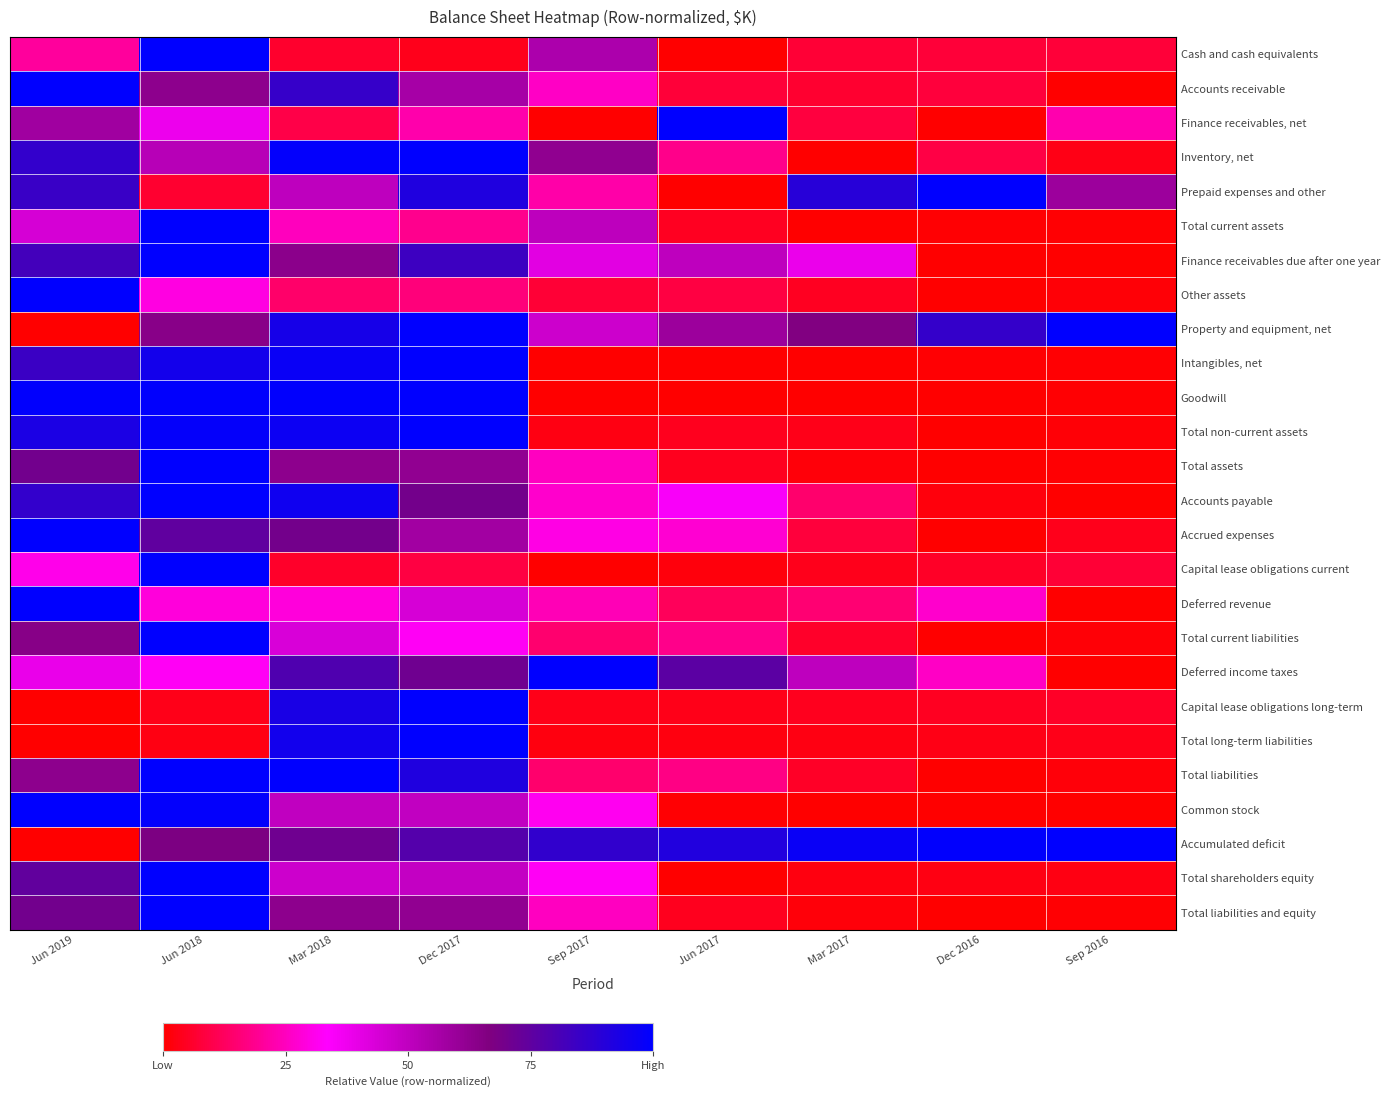

Reading left to right, transcribe all the data shown in this chart.

Cash and cash equivalents: Jun 2019=0.2	Jun 2018=1.0	Mar 2018=0.1	Dec 2017=0.0	Sep 2017=0.5	Jun 2017=0.0	Mar 2017=0.1	Dec 2016=0.1	Sep 2016=0.1
Accounts receivable: Jun 2019=1.0	Jun 2018=0.6	Mar 2018=0.9	Dec 2017=0.6	Sep 2017=0.3	Jun 2017=0.1	Mar 2017=0.1	Dec 2016=0.1	Sep 2016=0.0
Finance receivables, net: Jun 2019=0.6	Jun 2018=0.4	Mar 2018=0.1	Dec 2017=0.2	Sep 2017=0.0	Jun 2017=1.0	Mar 2017=0.1	Dec 2016=0.0	Sep 2016=0.2
Inventory, net: Jun 2019=0.9	Jun 2018=0.5	Mar 2018=1.0	Dec 2017=1.0	Sep 2017=0.6	Jun 2017=0.2	Mar 2017=0.0	Dec 2016=0.1	Sep 2016=0.0
Prepaid expenses and other: Jun 2019=0.9	Jun 2018=0.1	Mar 2018=0.5	Dec 2017=0.9	Sep 2017=0.2	Jun 2017=0.0	Mar 2017=0.9	Dec 2016=1.0	Sep 2016=0.6
Total current assets: Jun 2019=0.4	Jun 2018=1.0	Mar 2018=0.2	Dec 2017=0.2	Sep 2017=0.5	Jun 2017=0.0	Mar 2017=0.0	Dec 2016=0.0	Sep 2016=0.0
Finance receivables due after one year: Jun 2019=0.8	Jun 2018=1.0	Mar 2018=0.6	Dec 2017=0.8	Sep 2017=0.4	Jun 2017=0.5	Mar 2017=0.4	Dec 2016=0.0	Sep 2016=0.0
Other assets: Jun 2019=1.0	Jun 2018=0.3	Mar 2018=0.1	Dec 2017=0.2	Sep 2017=0.1	Jun 2017=0.1	Mar 2017=0.0	Dec 2016=0.0	Sep 2016=0.0
Property and equipment, net: Jun 2019=0.0	Jun 2018=0.6	Mar 2018=0.9	Dec 2017=1.0	Sep 2017=0.5	Jun 2017=0.6	Mar 2017=0.7	Dec 2016=0.9	Sep 2016=1.0
Intangibles, net: Jun 2019=0.8	Jun 2018=0.9	Mar 2018=1.0	Dec 2017=1.0	Sep 2017=0.0	Jun 2017=0.0	Mar 2017=0.0	Dec 2016=0.0	Sep 2016=0.0
Goodwill: Jun 2019=1.0	Jun 2018=1.0	Mar 2018=1.0	Dec 2017=1.0	Sep 2017=0.0	Jun 2017=0.0	Mar 2017=0.0	Dec 2016=0.0	Sep 2016=0.0
Total non-current assets: Jun 2019=0.9	Jun 2018=1.0	Mar 2018=1.0	Dec 2017=1.0	Sep 2017=0.0	Jun 2017=0.0	Mar 2017=0.0	Dec 2016=0.0	Sep 2016=0.0
Total assets: Jun 2019=0.7	Jun 2018=1.0	Mar 2018=0.6	Dec 2017=0.6	Sep 2017=0.3	Jun 2017=0.0	Mar 2017=0.0	Dec 2016=0.0	Sep 2016=0.0
Accounts payable: Jun 2019=0.9	Jun 2018=1.0	Mar 2018=1.0	Dec 2017=0.7	Sep 2017=0.3	Jun 2017=0.4	Mar 2017=0.1	Dec 2016=0.0	Sep 2016=0.0
Accrued expenses: Jun 2019=1.0	Jun 2018=0.7	Mar 2018=0.7	Dec 2017=0.6	Sep 2017=0.3	Jun 2017=0.3	Mar 2017=0.1	Dec 2016=0.0	Sep 2016=0.0
Capital lease obligations current: Jun 2019=0.3	Jun 2018=1.0	Mar 2018=0.1	Dec 2017=0.1	Sep 2017=0.0	Jun 2017=0.0	Mar 2017=0.0	Dec 2016=0.1	Sep 2016=0.1
Deferred revenue: Jun 2019=1.0	Jun 2018=0.3	Mar 2018=0.3	Dec 2017=0.4	Sep 2017=0.2	Jun 2017=0.1	Mar 2017=0.1	Dec 2016=0.3	Sep 2016=0.0
Total current liabilities: Jun 2019=0.6	Jun 2018=1.0	Mar 2018=0.4	Dec 2017=0.3	Sep 2017=0.1	Jun 2017=0.2	Mar 2017=0.1	Dec 2016=0.0	Sep 2016=0.0
Deferred income taxes: Jun 2019=0.4	Jun 2018=0.3	Mar 2018=0.8	Dec 2017=0.7	Sep 2017=1.0	Jun 2017=0.8	Mar 2017=0.5	Dec 2016=0.3	Sep 2016=0.0
Capital lease obligations long-term: Jun 2019=0.0	Jun 2018=0.0	Mar 2018=0.9	Dec 2017=1.0	Sep 2017=0.0	Jun 2017=0.0	Mar 2017=0.0	Dec 2016=0.0	Sep 2016=0.1
Total long-term liabilities: Jun 2019=0.0	Jun 2018=0.0	Mar 2018=1.0	Dec 2017=1.0	Sep 2017=0.0	Jun 2017=0.0	Mar 2017=0.0	Dec 2016=0.0	Sep 2016=0.0
Total liabilities: Jun 2019=0.6	Jun 2018=1.0	Mar 2018=1.0	Dec 2017=0.9	Sep 2017=0.1	Jun 2017=0.2	Mar 2017=0.1	Dec 2016=0.0	Sep 2016=0.0
Common stock: Jun 2019=1.0	Jun 2018=1.0	Mar 2018=0.5	Dec 2017=0.5	Sep 2017=0.3	Jun 2017=0.0	Mar 2017=0.0	Dec 2016=0.0	Sep 2016=0.0
Accumulated deficit: Jun 2019=0.0	Jun 2018=0.7	Mar 2018=0.7	Dec 2017=0.8	Sep 2017=0.9	Jun 2017=0.9	Mar 2017=1.0	Dec 2016=1.0	Sep 2016=1.0
Total shareholders equity: Jun 2019=0.7	Jun 2018=1.0	Mar 2018=0.5	Dec 2017=0.5	Sep 2017=0.3	Jun 2017=0.0	Mar 2017=0.0	Dec 2016=0.0	Sep 2016=0.0
Total liabilities and equity: Jun 2019=0.7	Jun 2018=1.0	Mar 2018=0.6	Dec 2017=0.6	Sep 2017=0.3	Jun 2017=0.0	Mar 2017=0.0	Dec 2016=0.0	Sep 2016=0.0